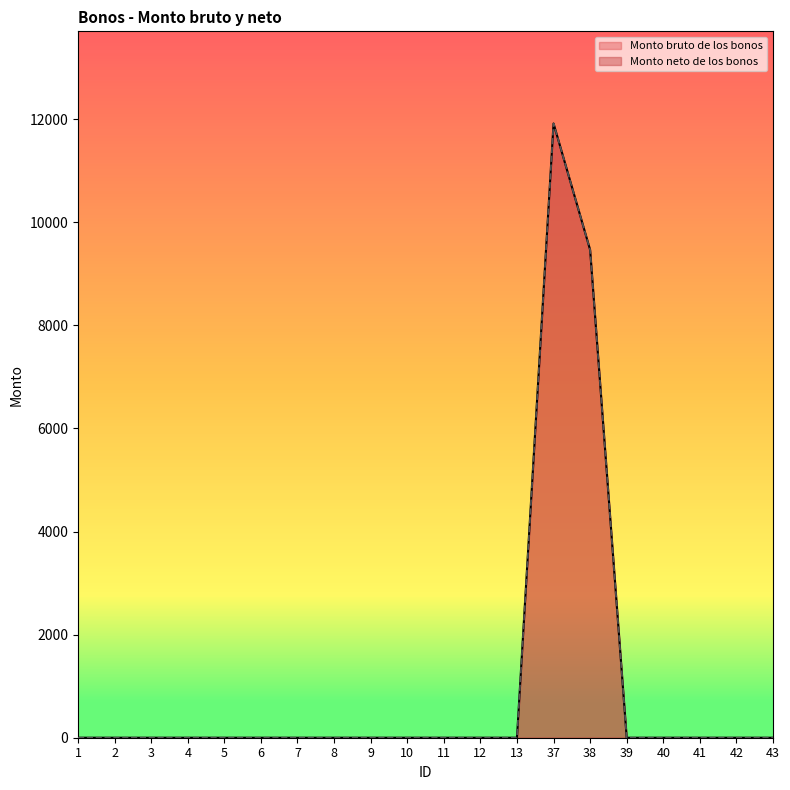

How many distinct data groups are displayed?

2